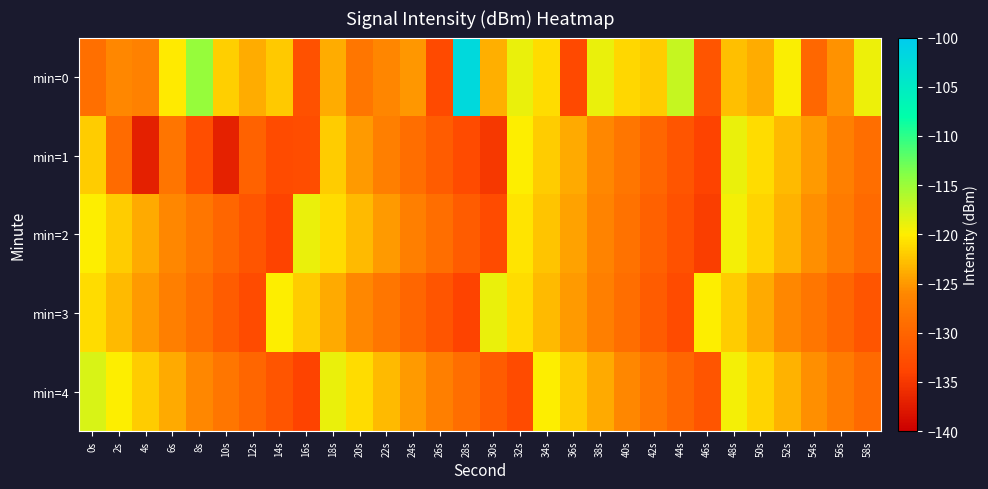

Count the number of data series in this chart.

5